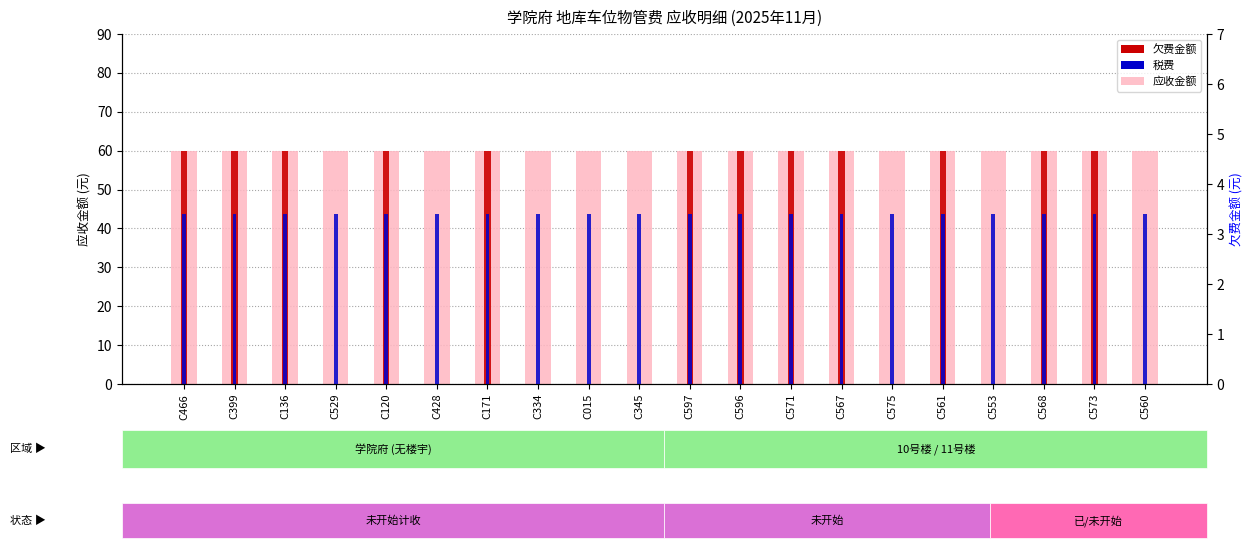

Is it true that 应收金额 equals 13.6 at C573?

False